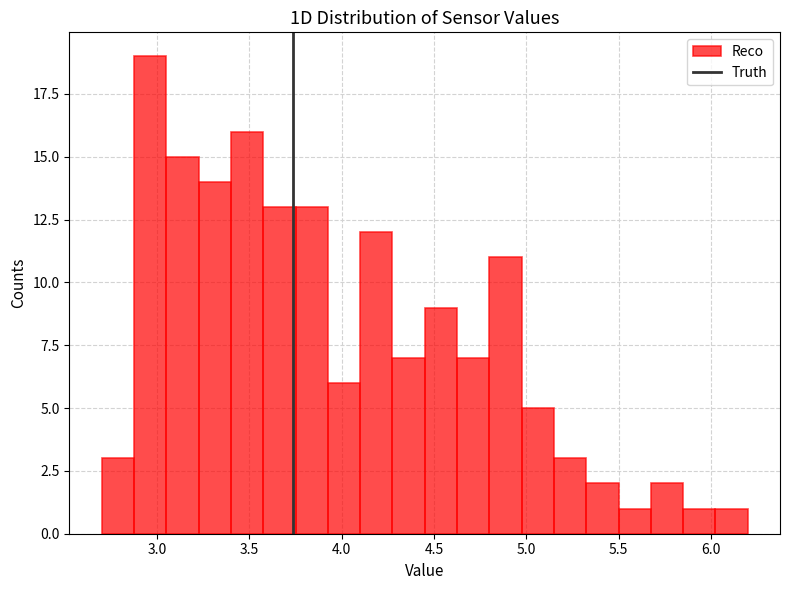

Read against the x-axis, roughly where is the centre of the tallest bar?

2.95